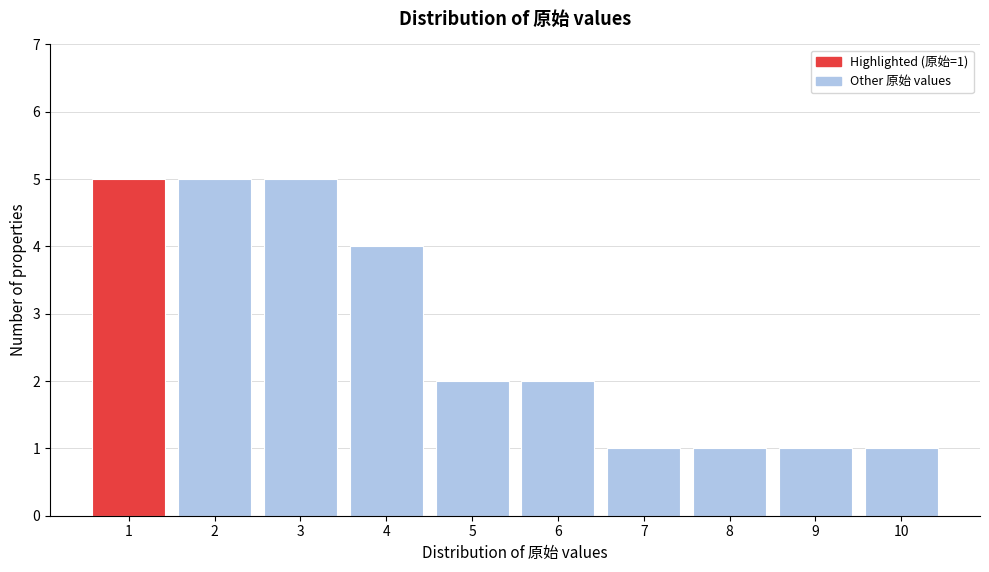

Reading right to left, extract all data points from this chart.

10=1	9=1	8=1	7=1	6=2	5=2	4=4	3=5	2=5	1=5